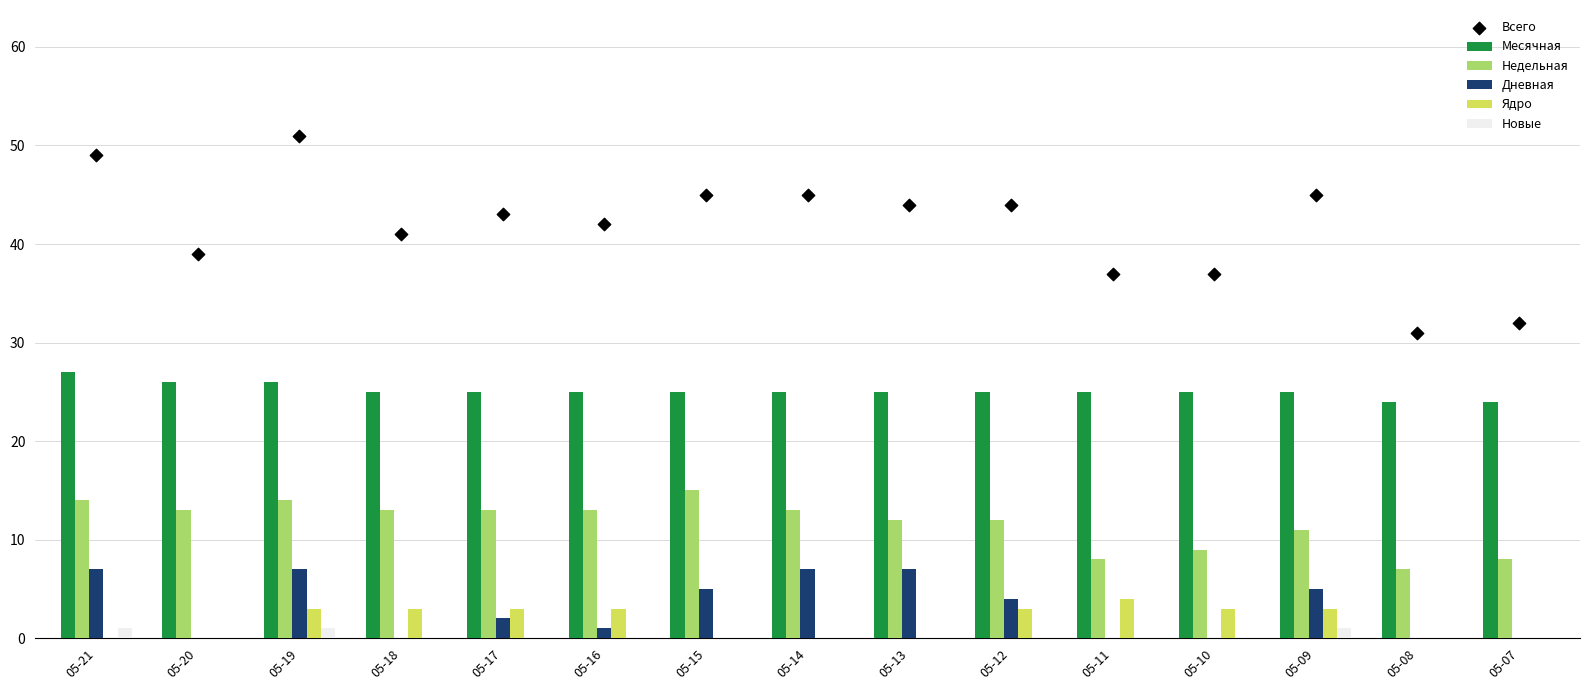

What is the total value across all series at 05-09?

90